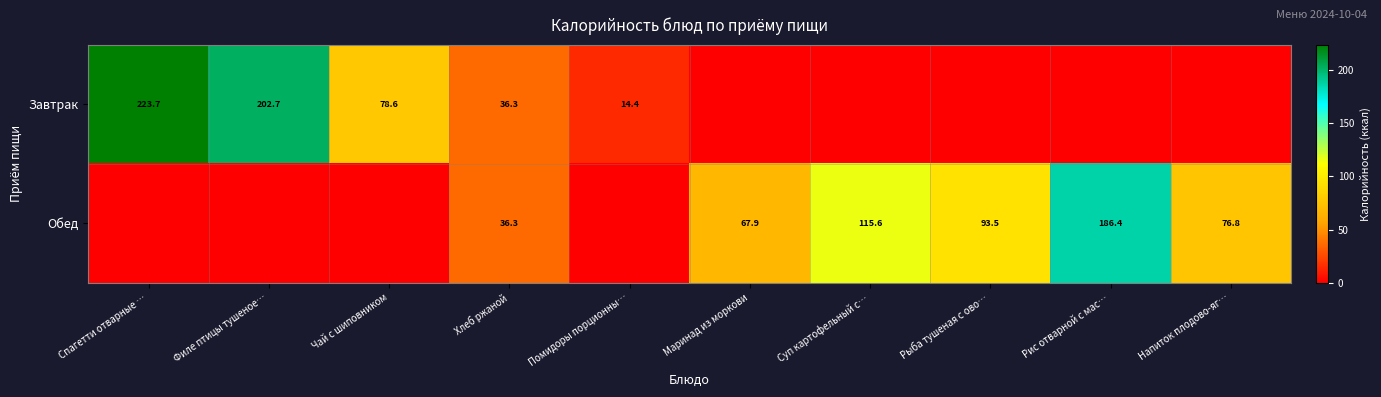

Is it true that Завтрак equals 68.1 at Филе птицы тушеное…?

False